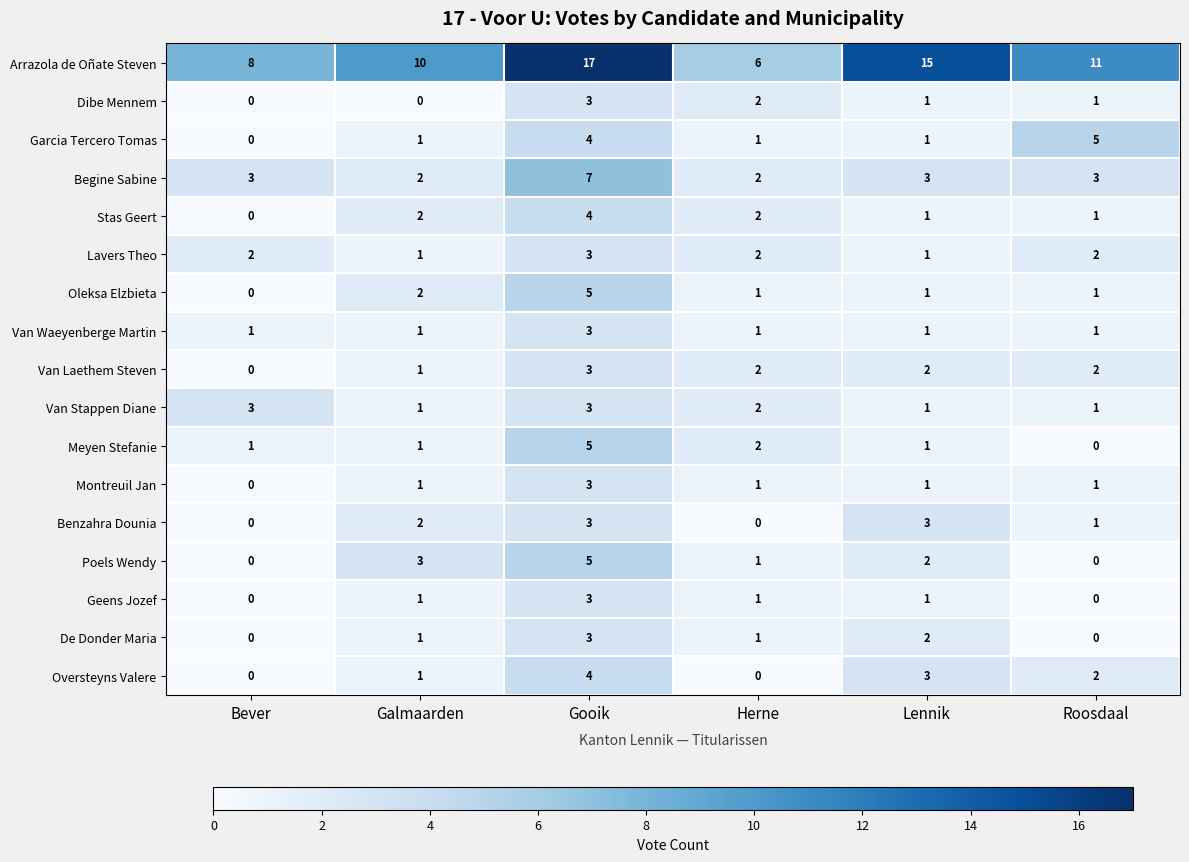

What is the sum of all Oleksa Elzbieta values?

10